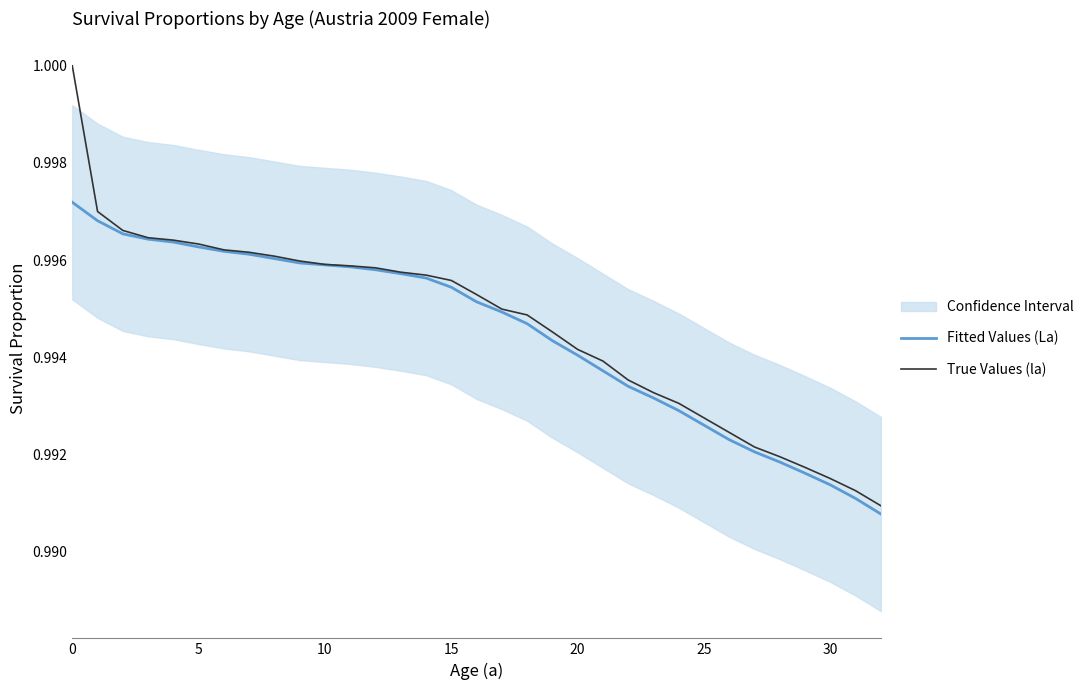

Does the chart display data point markers on the line(s)?

No